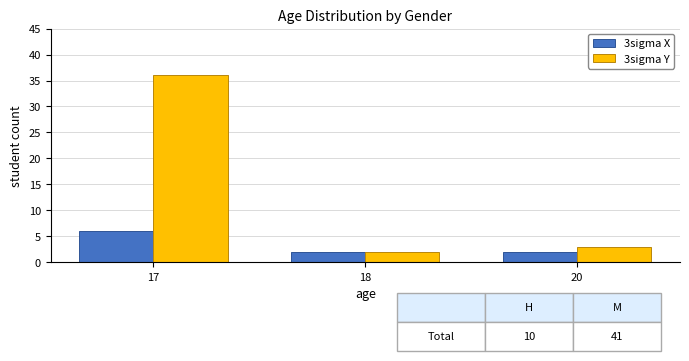

Where is 3sigma Y nearest to the value 19?

20